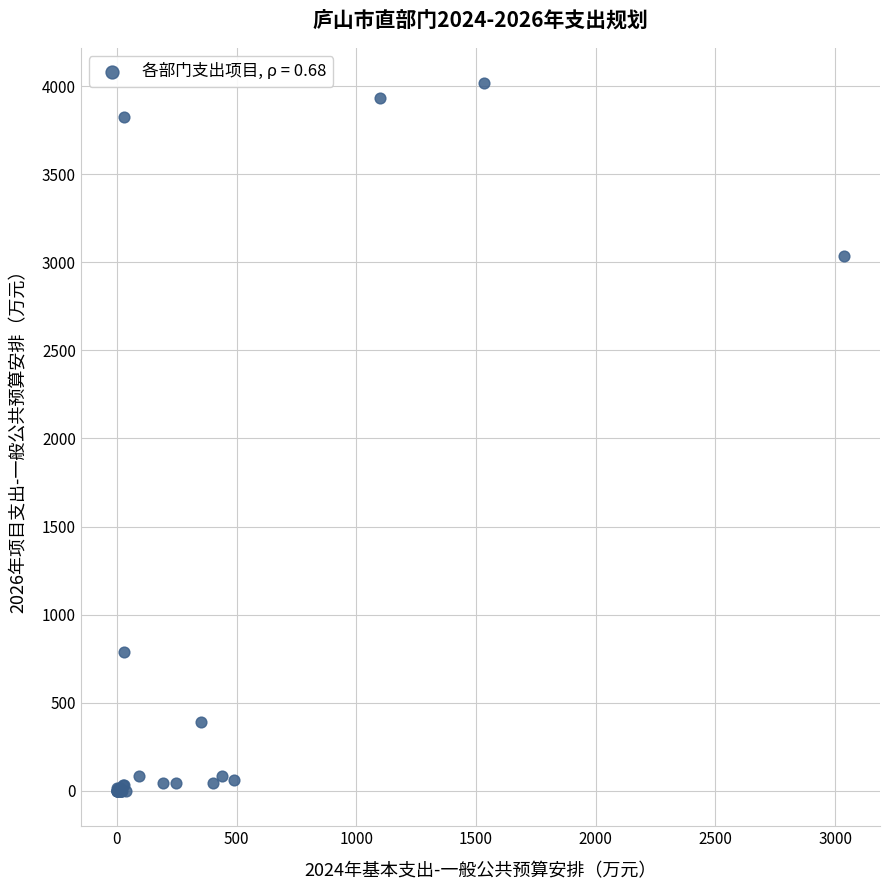

What Y value in the scatter plot is closest to 2008?

3036.0